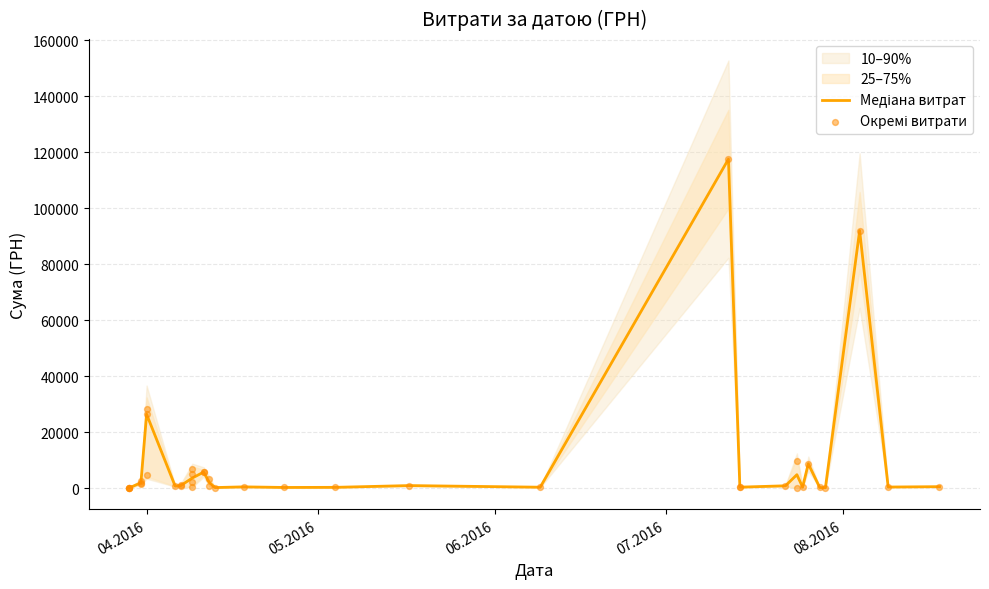

Which has a higher value, 31.03.2016 or 31.03.2016?

31.03.2016